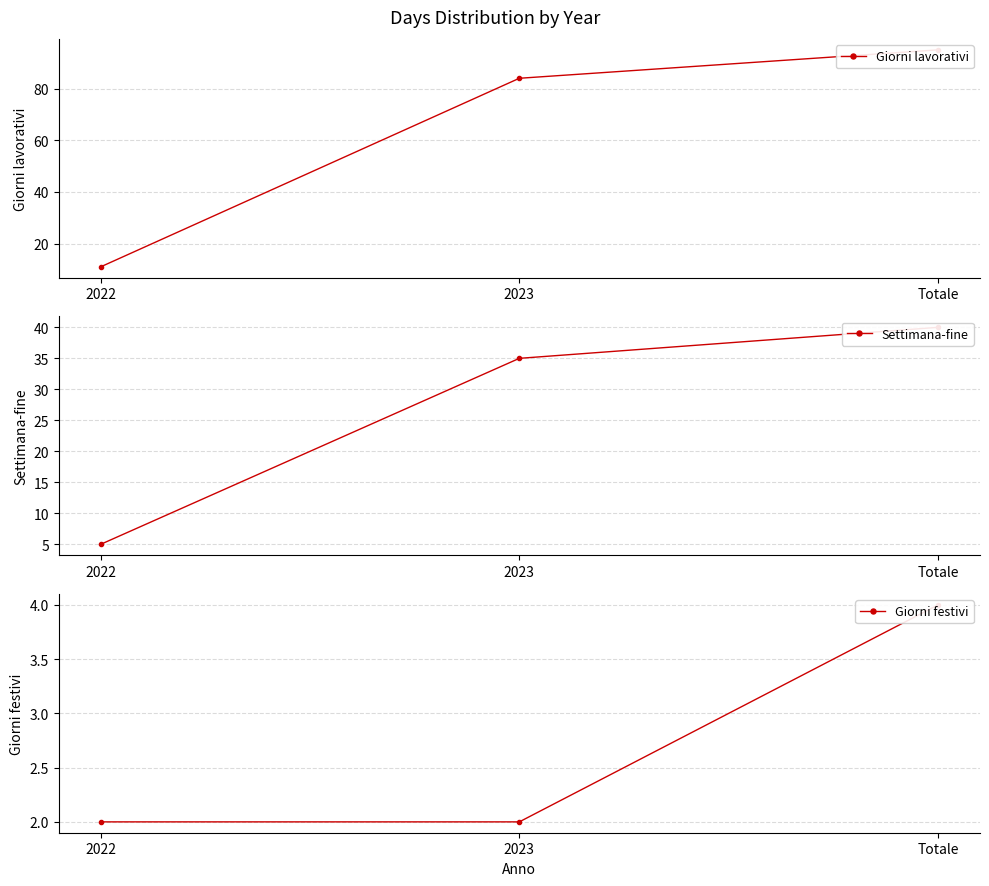

Where does the Giorni lavorativi series first go above 84?

Totale